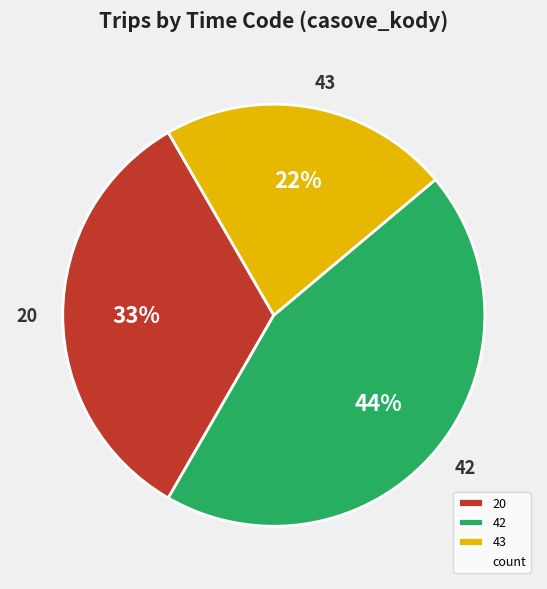

Which category has the biggest portion of the pie?

42